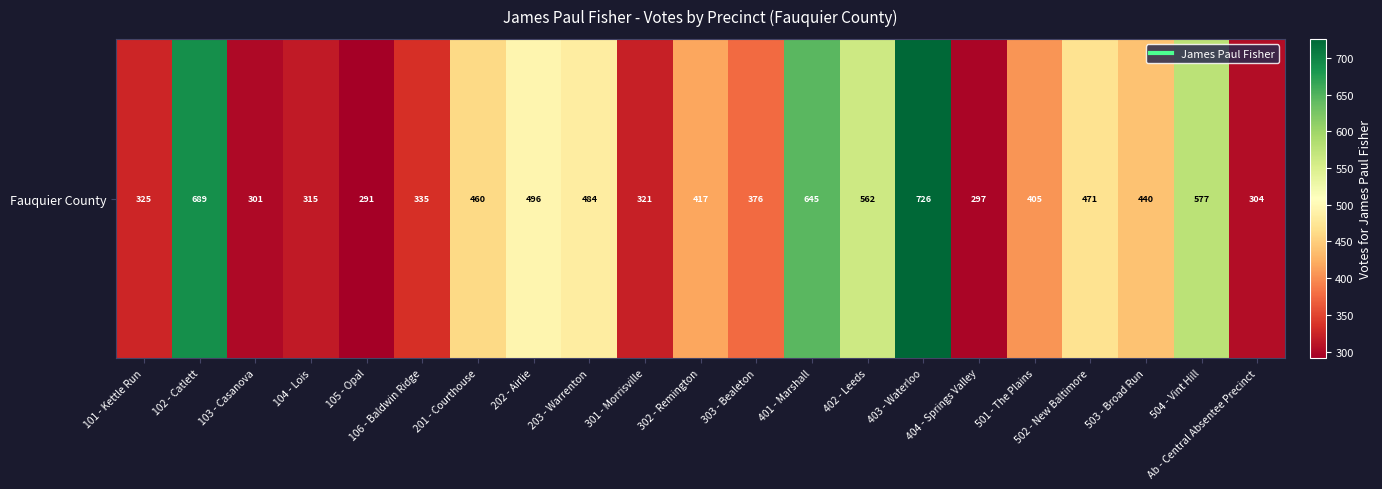

How many data points are above 417?

10